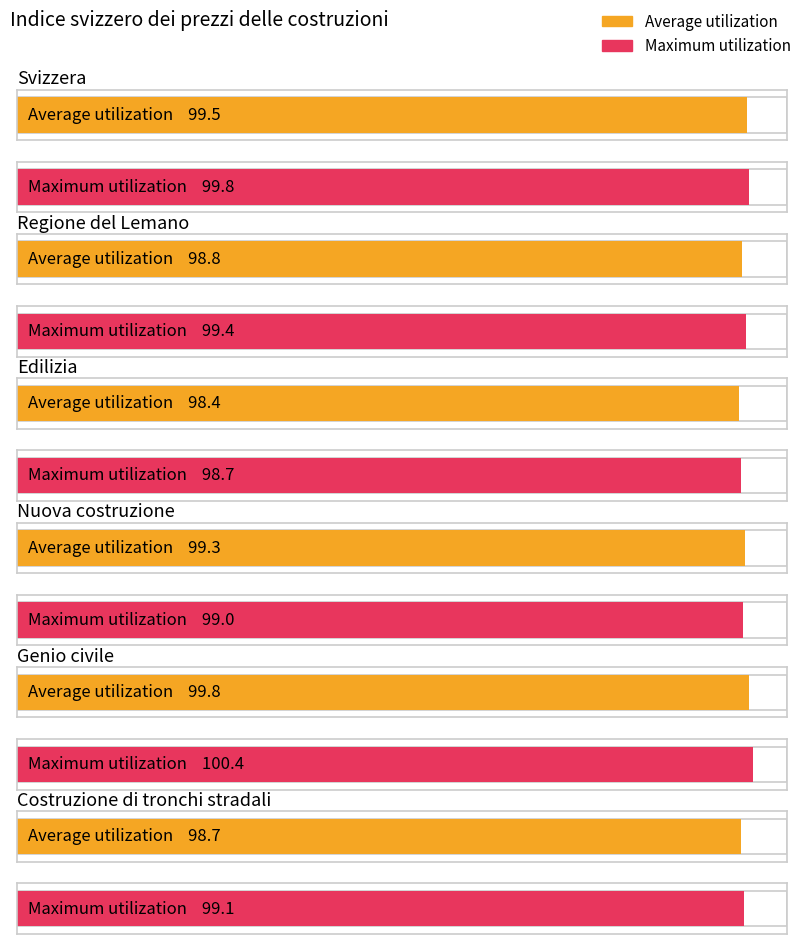

Reading right to left, extract all data points from this chart.

Average utilization: Costruzione di tronchi stradali=98.7	Genio civile=99.8	Nuova costruzione=99.3	Edilizia=98.4	Regione del Lemano=98.8	Svizzera=99.5
Maximum utilization: Costruzione di tronchi stradali=99.1	Genio civile=100.4	Nuova costruzione=99.0	Edilizia=98.7	Regione del Lemano=99.4	Svizzera=99.8